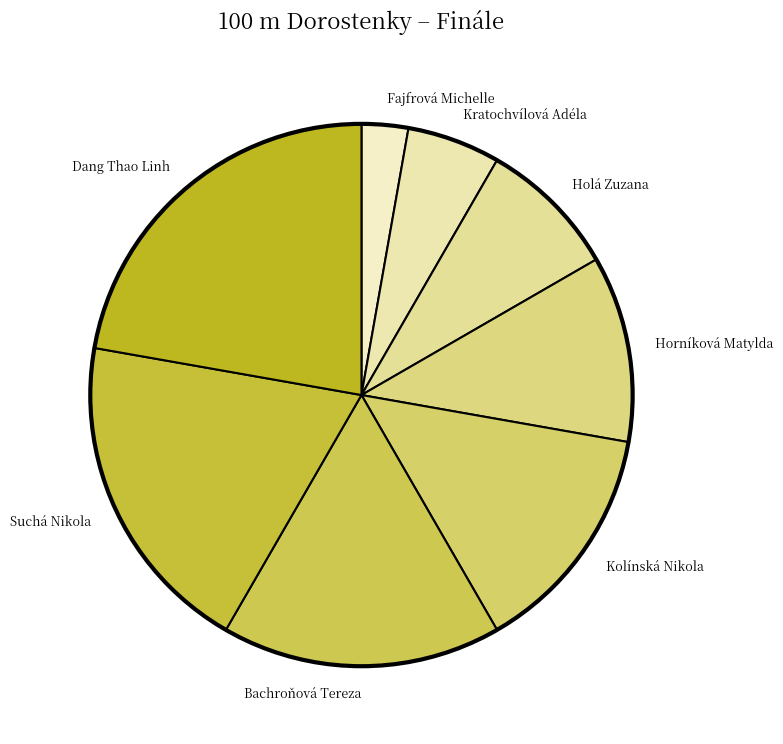

Between Bachroňová Tereza and Fajfrová Michelle, which is larger?

Bachroňová Tereza